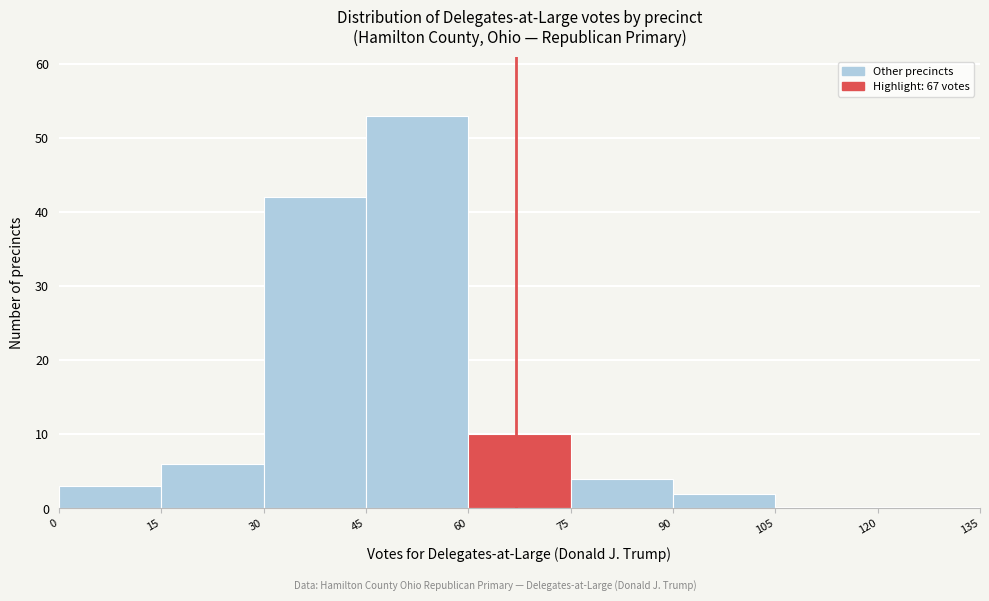

What is the height of the bar covering 60 to 75 on the x-axis? The values are not printed on the chart, so give them approximately, as read against the axis.

10